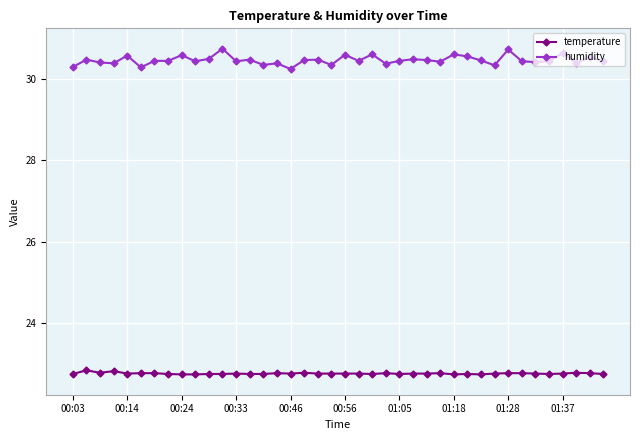

True or false: humidity has more than 2 points higher than both neighbors.

True